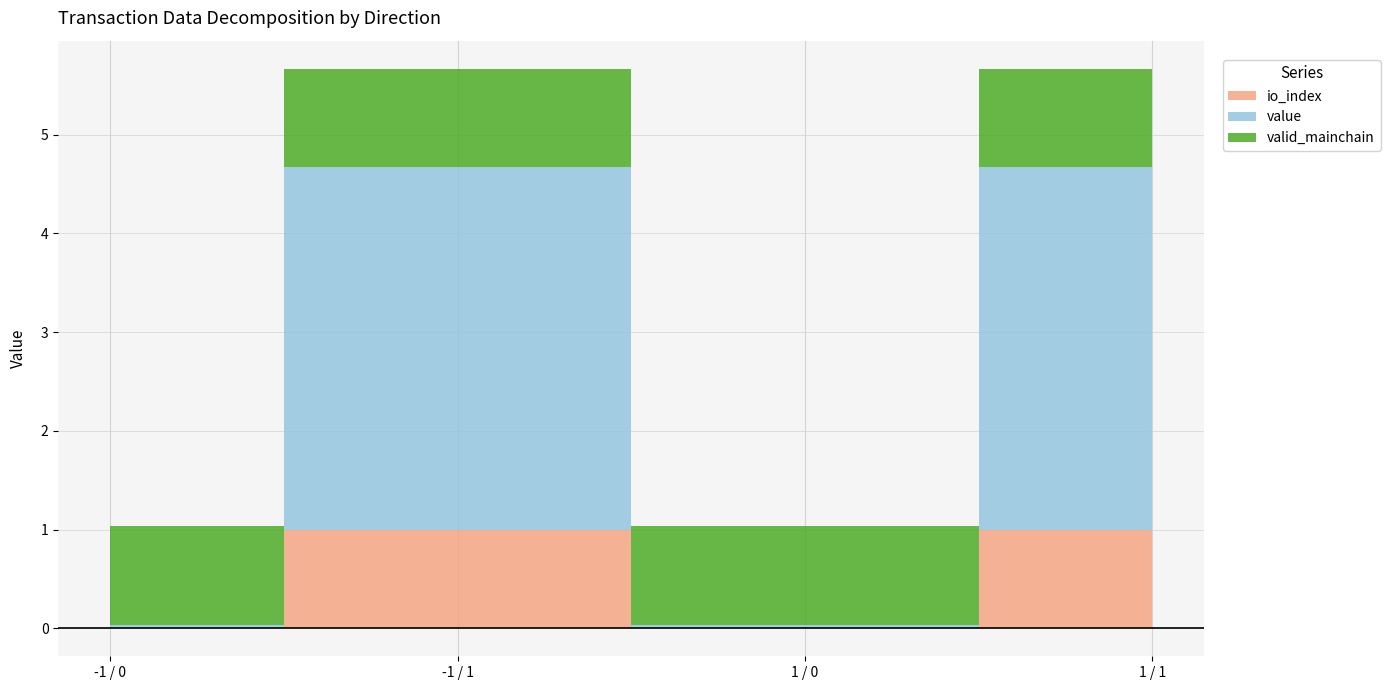

The value of valid_mainchain at -1 / 1 is 1.0. True or false?

True